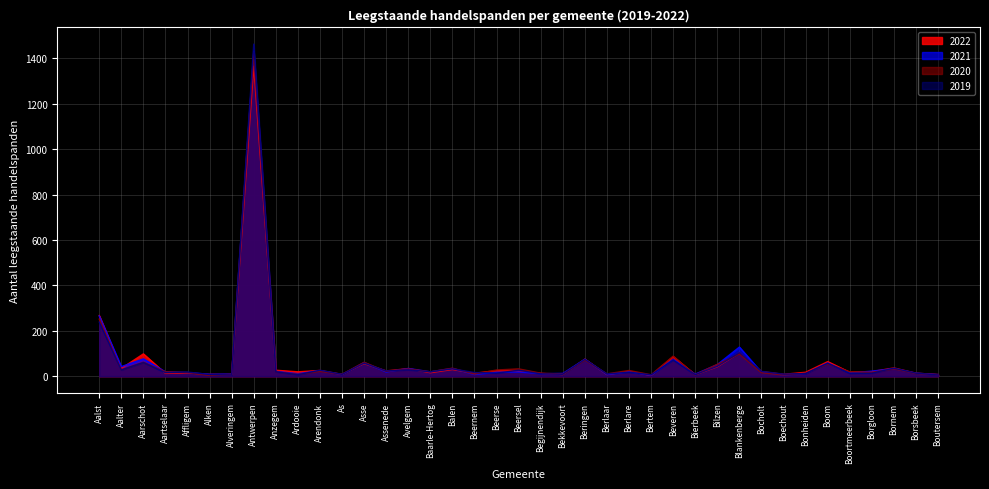

What is the value of the 2019 point at the 16th from the left?

19